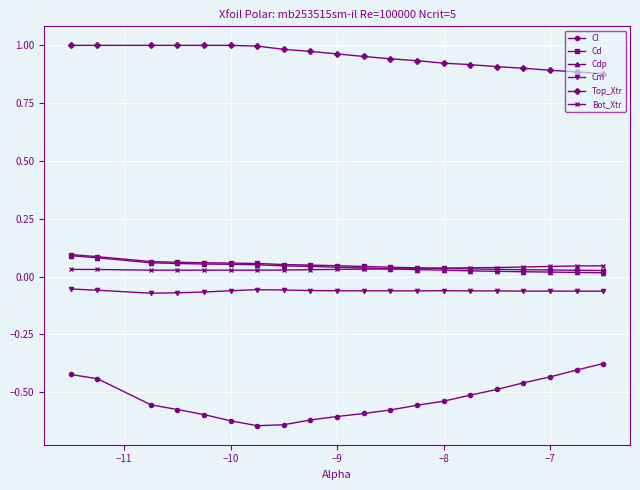

True or false: Cm has more than 1 interior local peaks.

True